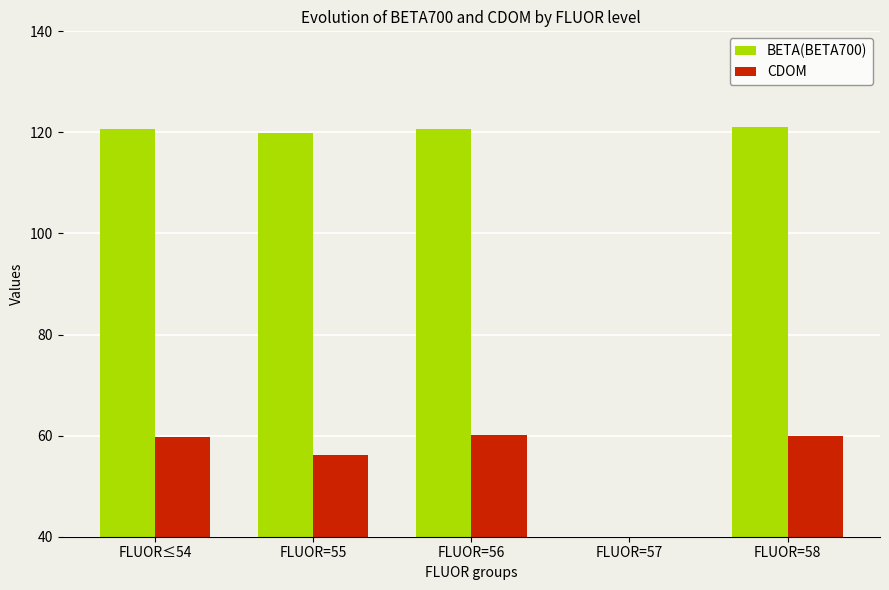

Reading left to right, list all the values displayed in this chart.

BETA(BETA700): FLUOR≤54=120.6	FLUOR=55=119.9	FLUOR=56=120.6	FLUOR=57=0.0	FLUOR=58=121.0
CDOM: FLUOR≤54=59.8	FLUOR=55=56.1	FLUOR=56=60.2	FLUOR=57=0.0	FLUOR=58=60.0